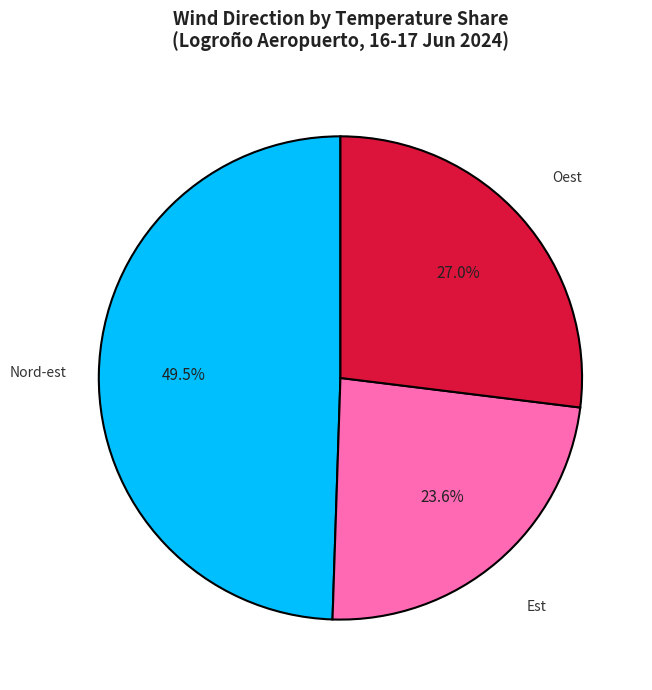

Is there a majority slice in this chart?

No